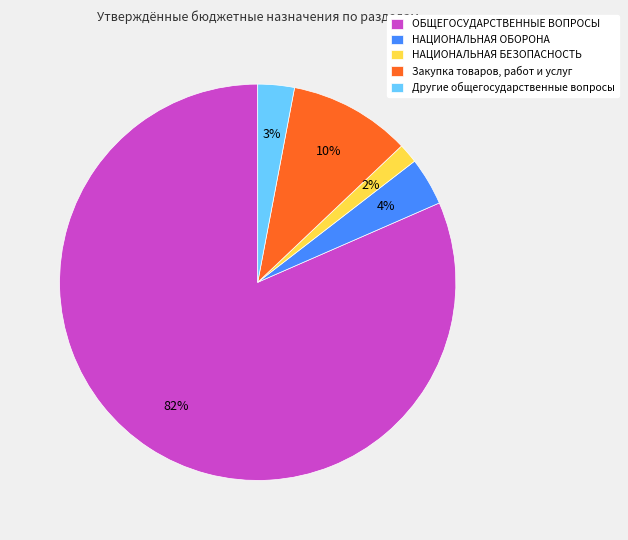

True or false: Закупка товаров, работ и услуг accounts for 10% of the total.

True